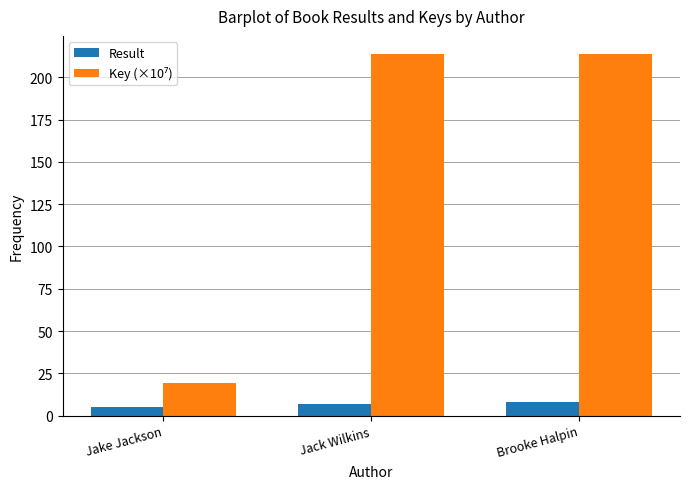

What is the total value across all series at Jack Wilkins?

220.8